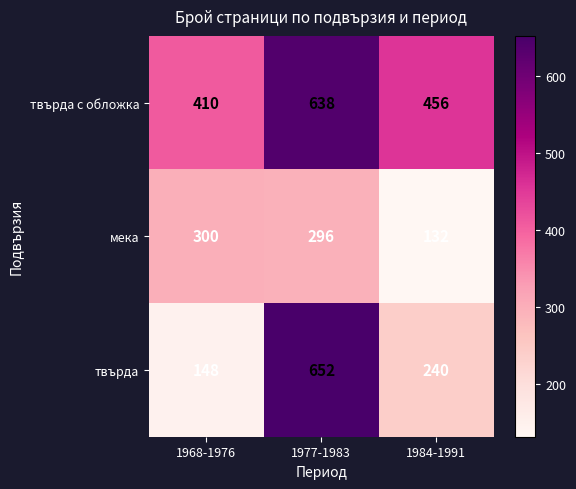

True or false: твърда с обложка has a value of 93 at 1968-1976.

False